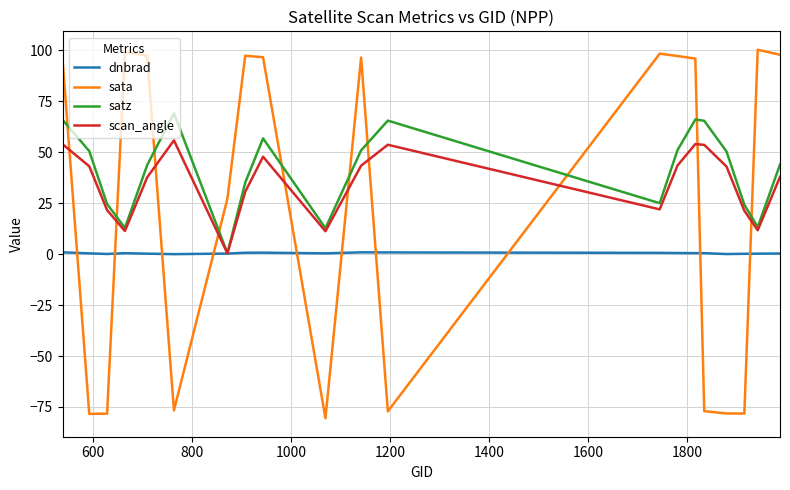

In scan_angle, how many points are higher than both neighbors (excluding endpoints)?

4